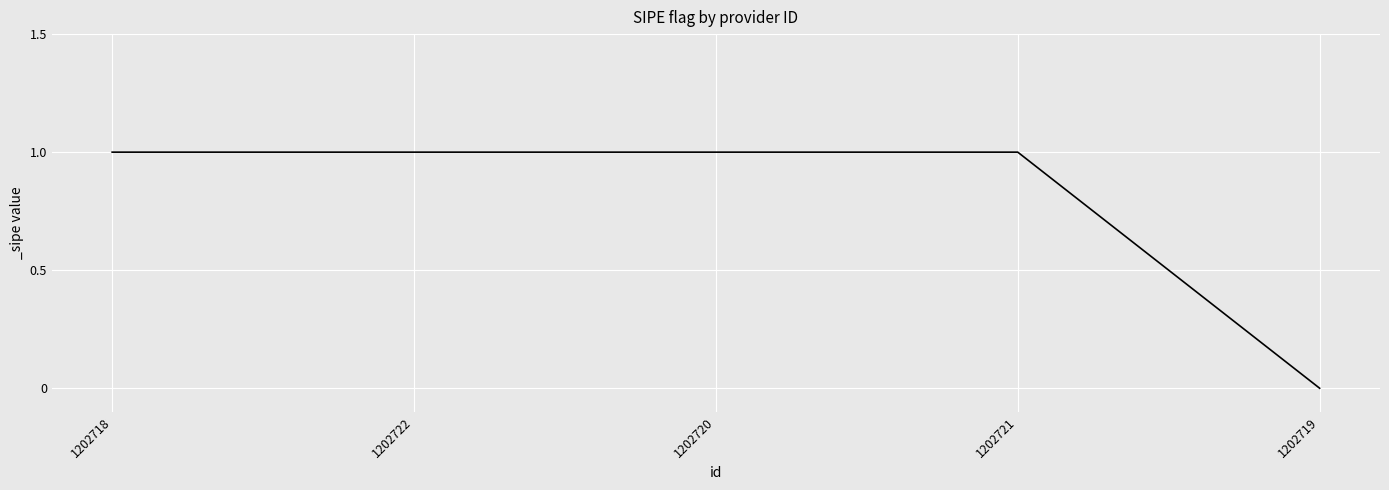

How many lines are shown in the chart?

1